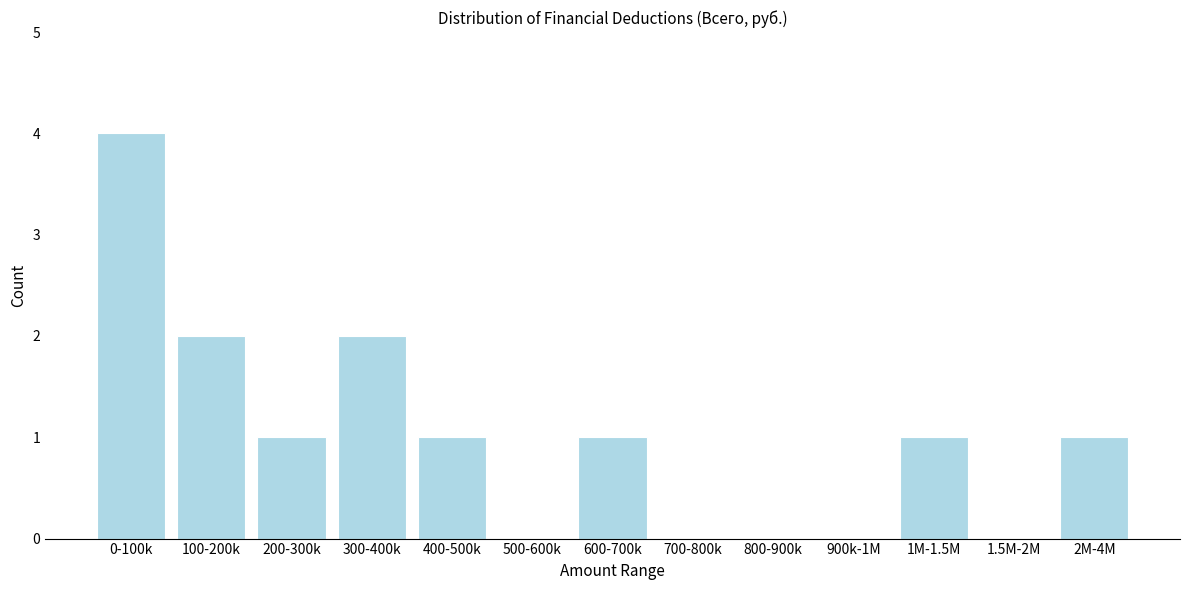

Reading left to right, transcribe all the data shown in this chart.

0-100k=4	100-200k=2	200-300k=1	300-400k=2	400-500k=1	500-600k=0	600-700k=1	700-800k=0	800-900k=0	900k-1M=0	1M-1.5M=1	1.5M-2M=0	2M-4M=1